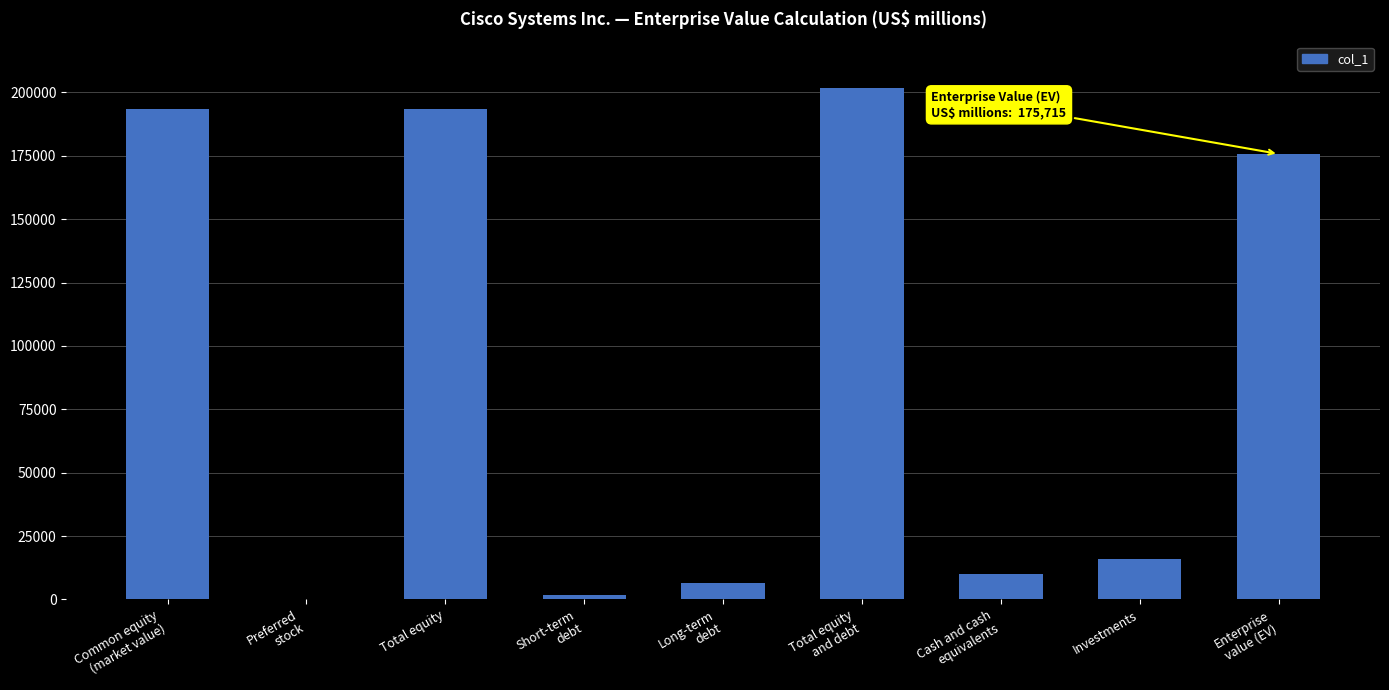

Reading left to right, list all the values displayed in this chart.

193470	0	193470	1733	6658	201861	10123	16023	175715